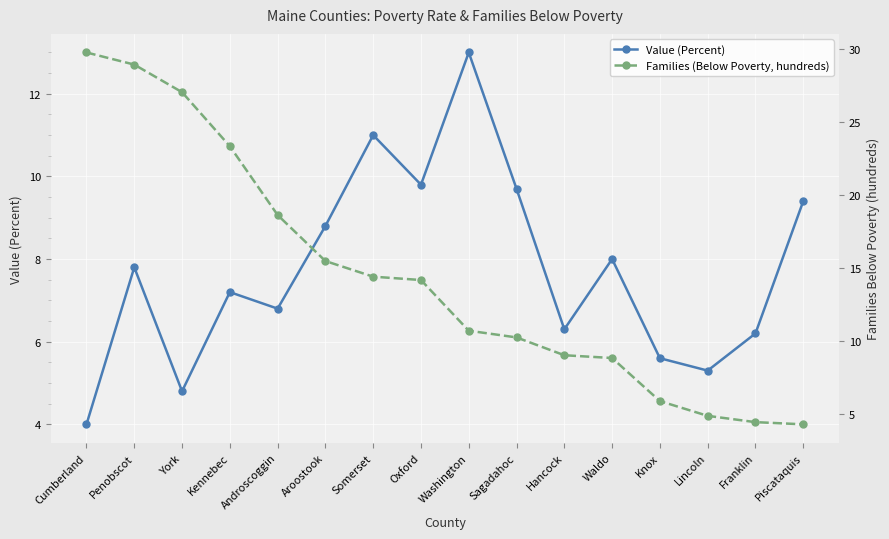

The Value (Percent) series shows 5.9 at Cumberland. True or false?

False